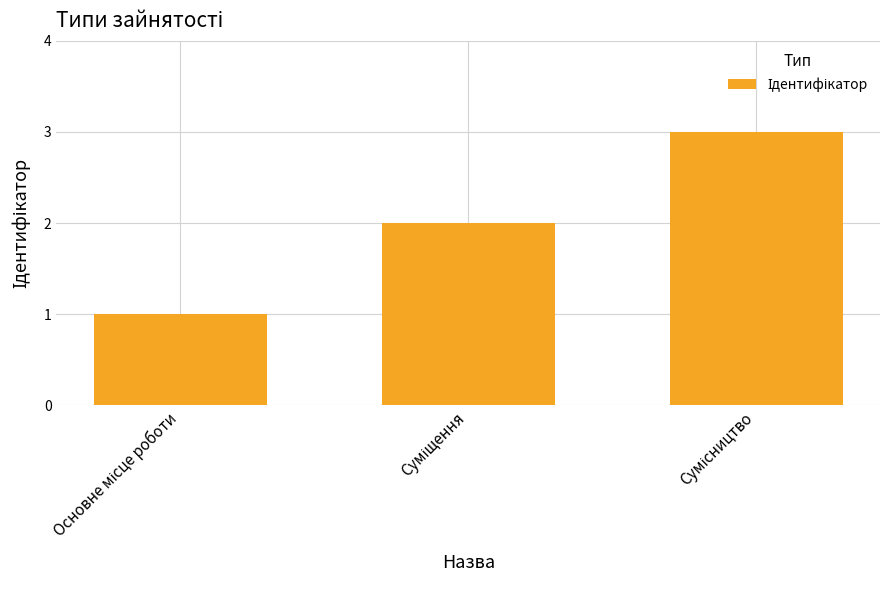

What is the greatest value displayed?

3